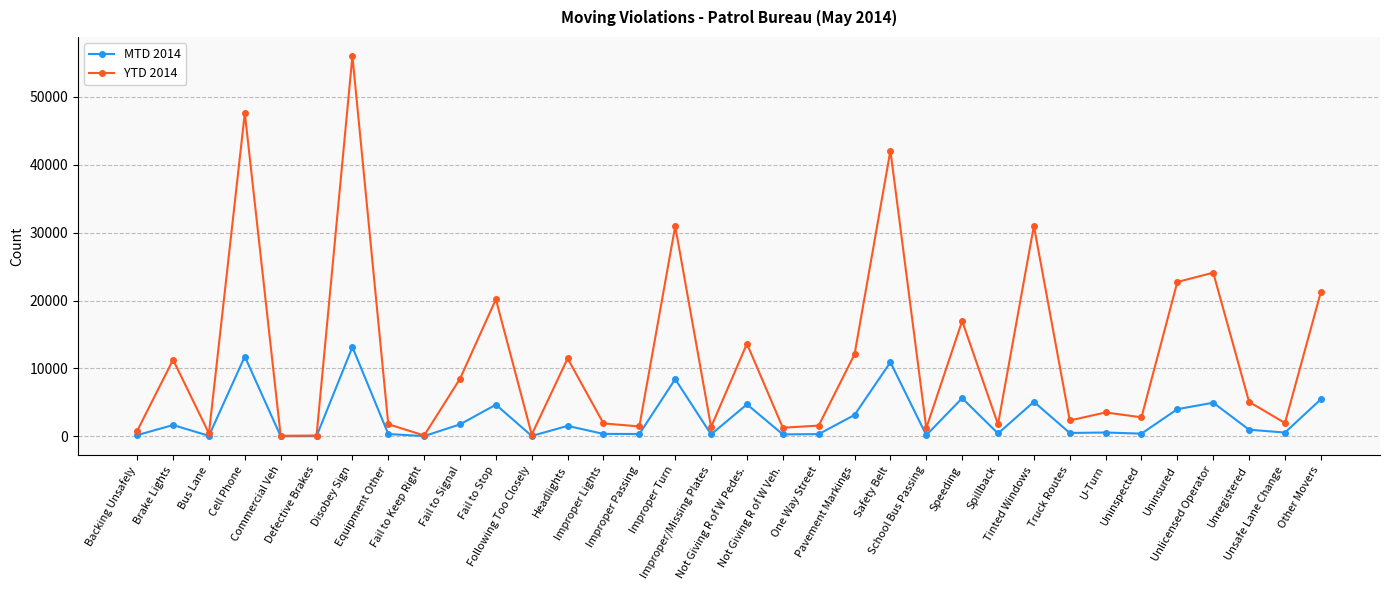

What is the total value across all series at Unsafe Lane Change?

2520